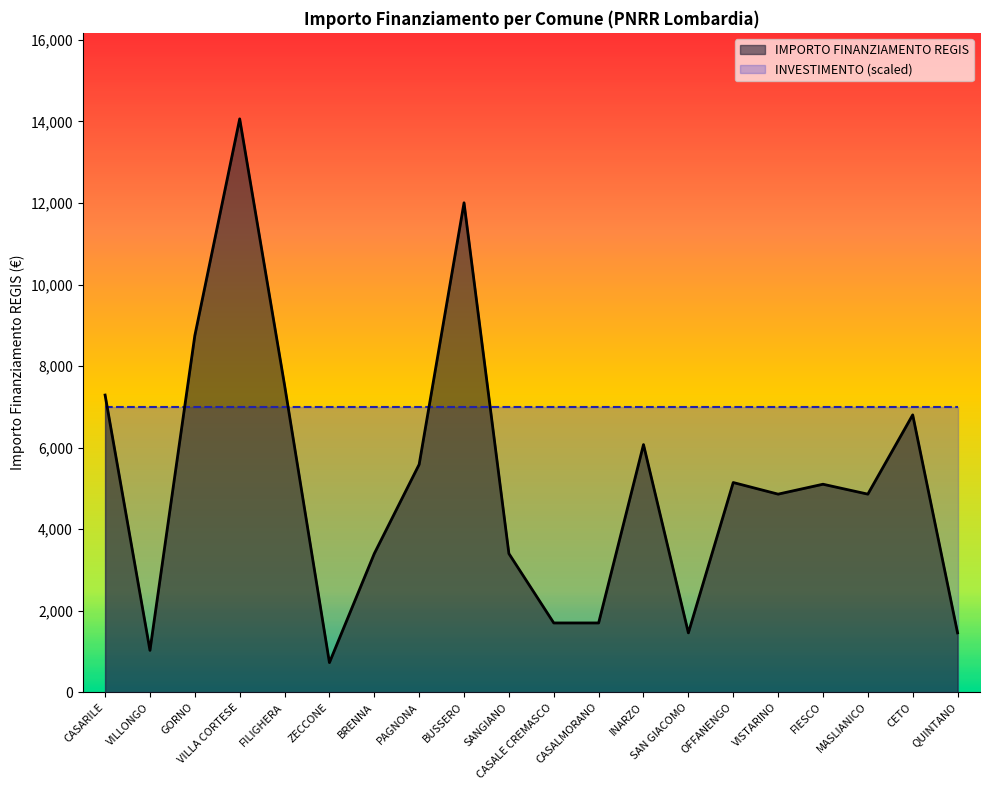

Does the chart display data point markers on the line(s)?

No